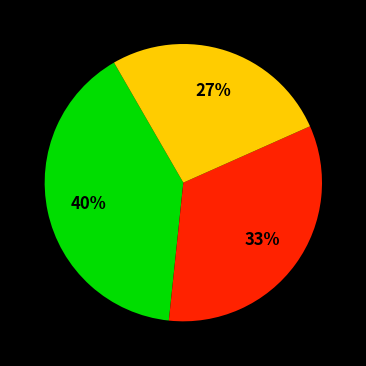

How many slices are in this pie chart?

3